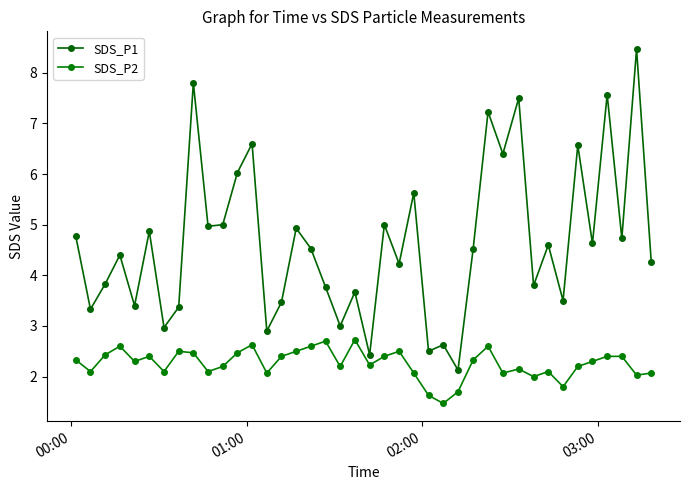

How many data points does each series have?

40